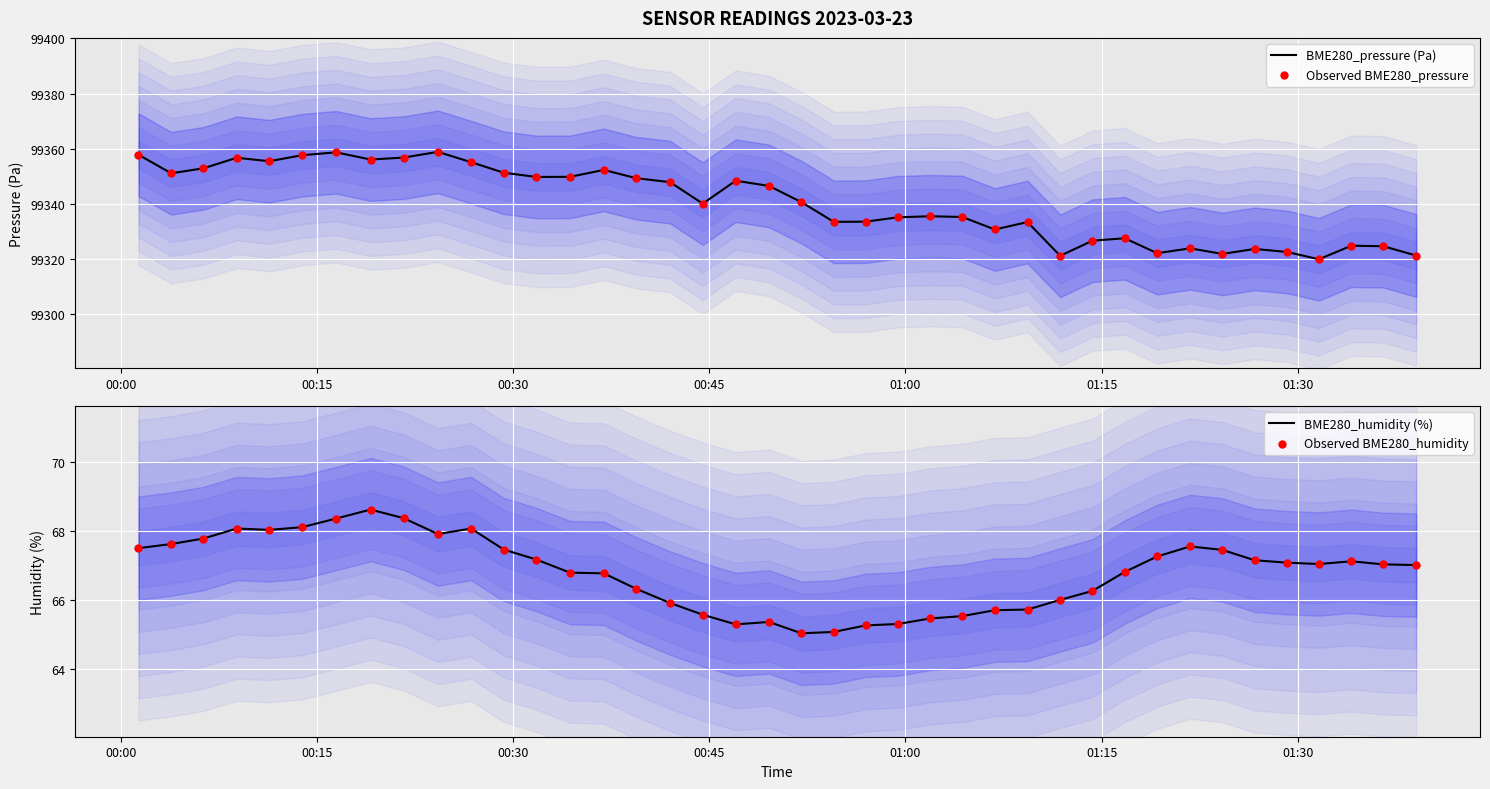

What is the lowest value of the BME280_pressure (Pa) series?

99319.9